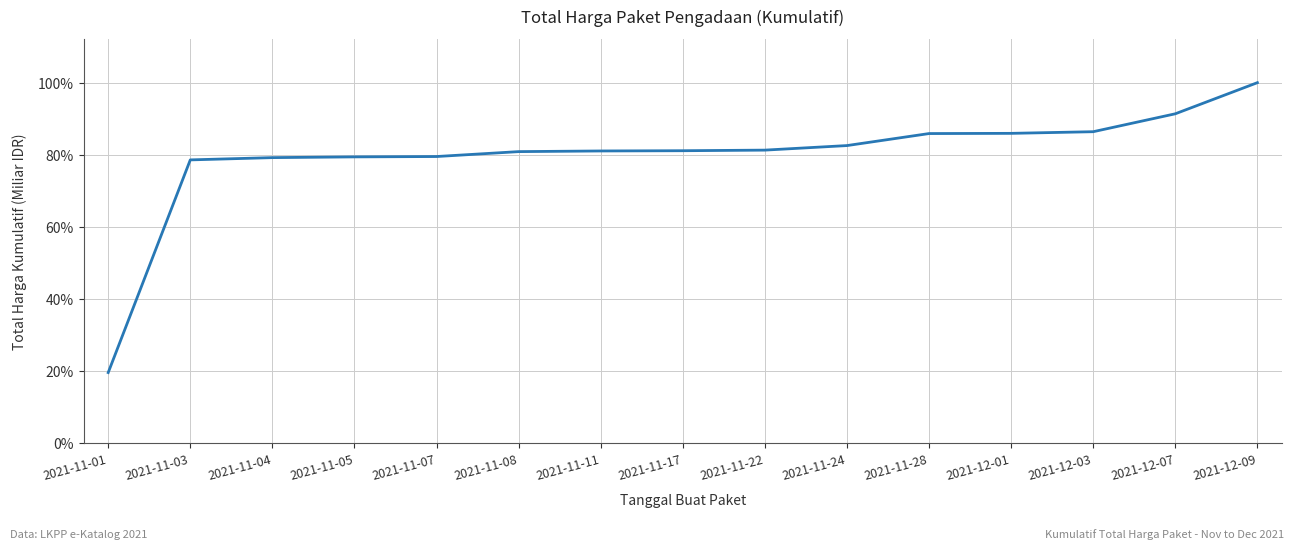

What is the smallest value displayed?

19.6